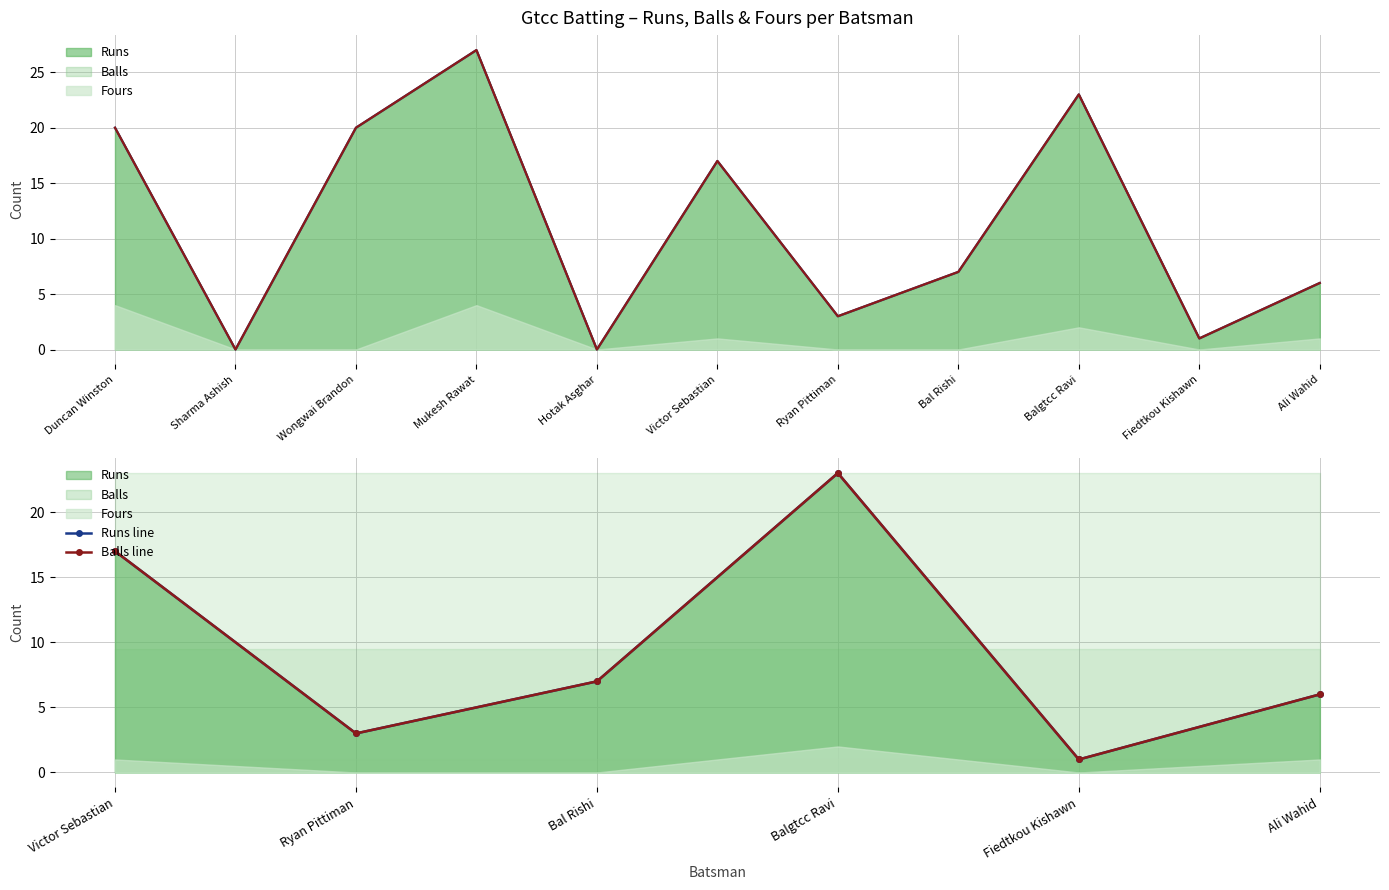

What is the maximum value for Runs line?

23